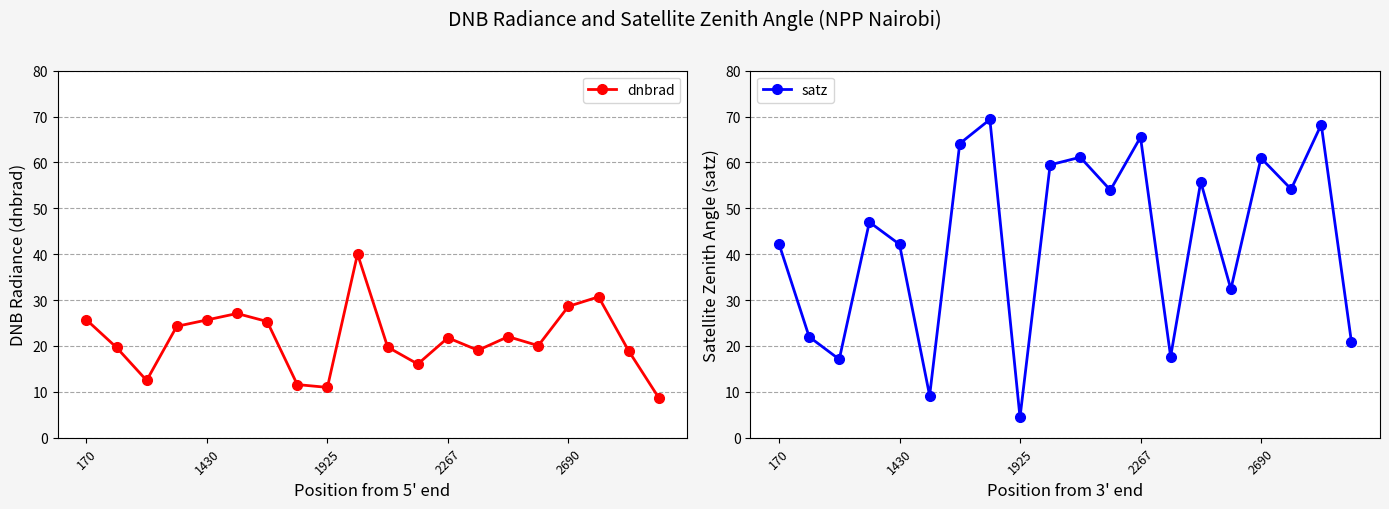

How many lines are shown in the chart?

2